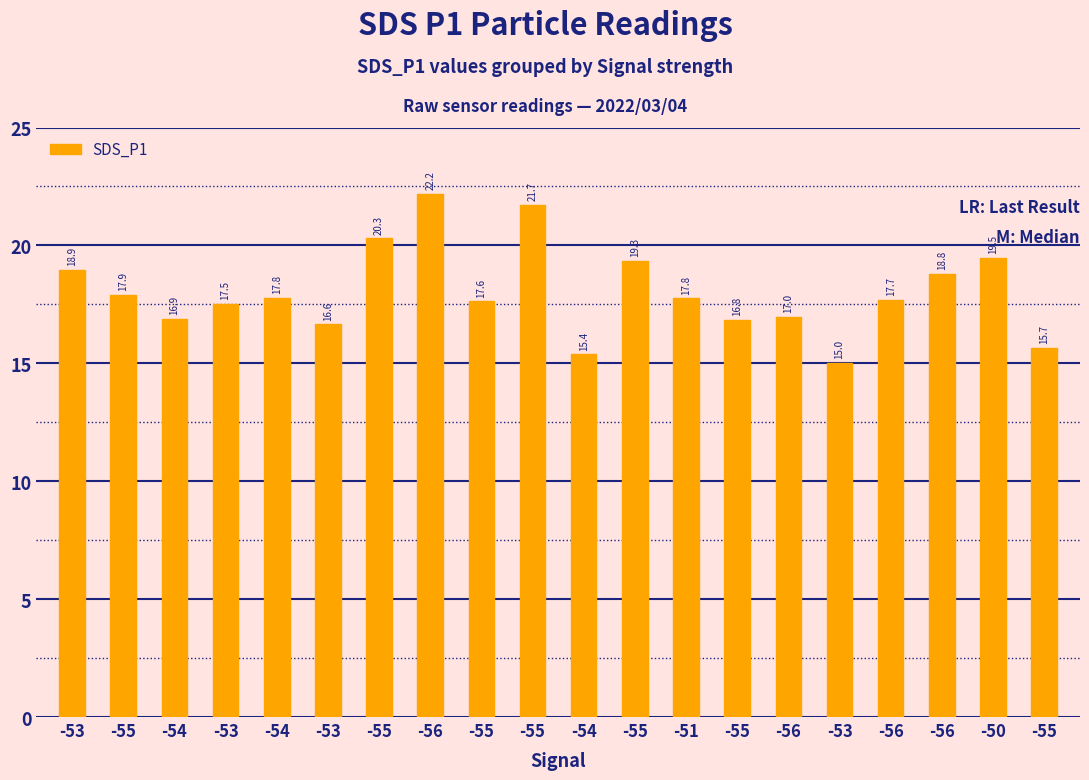

What is the change in value from -55 to -55?

-1.1